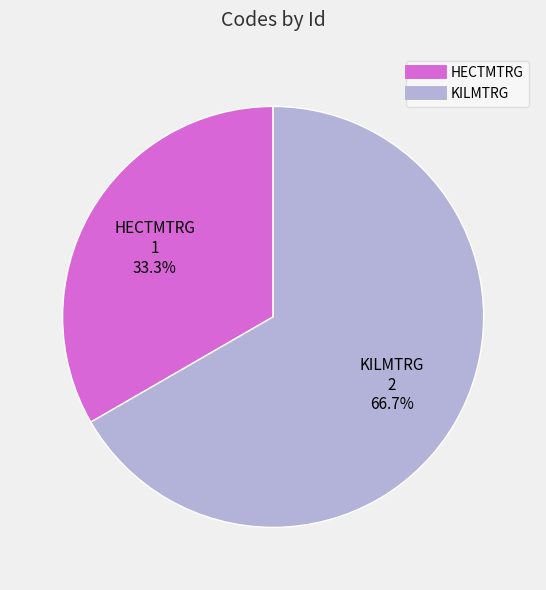

Count the number of slices in the pie.

2